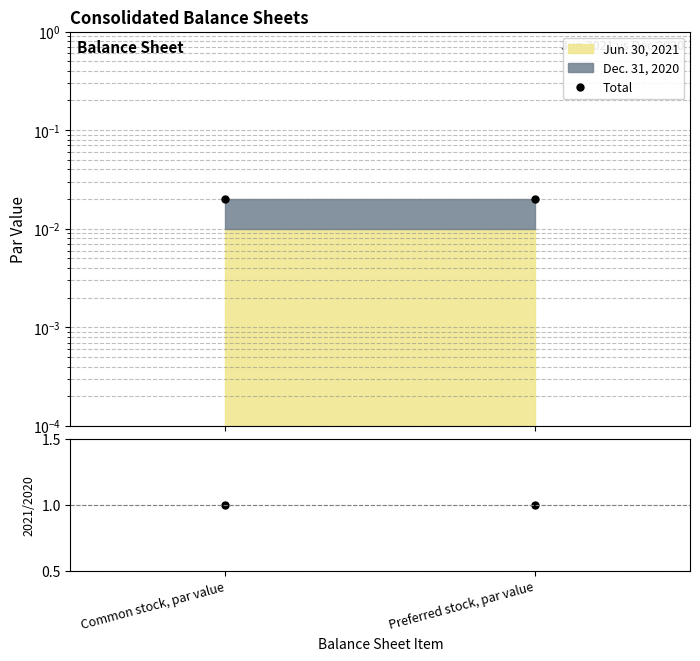

What is the label of the 1st point from the right?

Preferred stock, par value